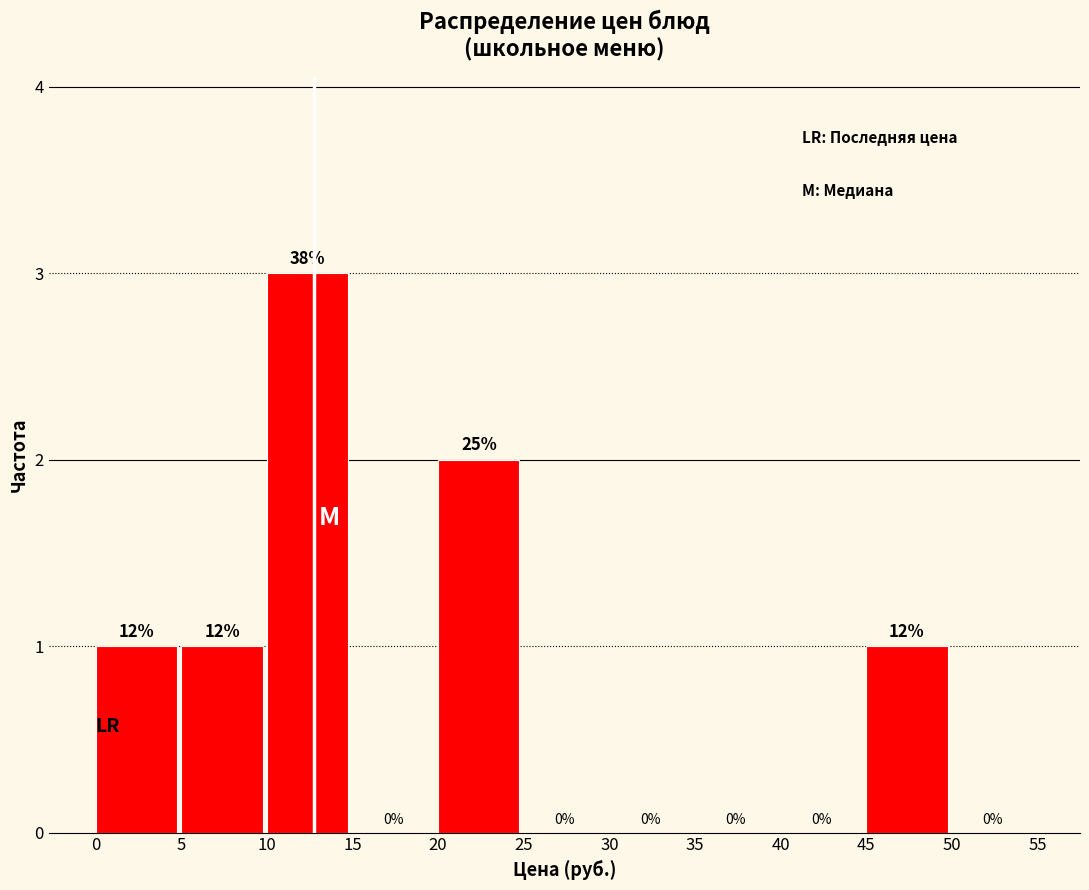

Over which range of the x-axis is the bar tallest?

10 to 15